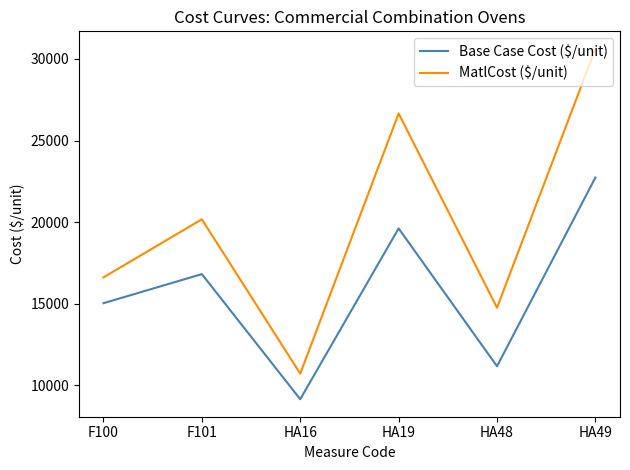

Which label corresponds to the smallest value in the chart?

HA16